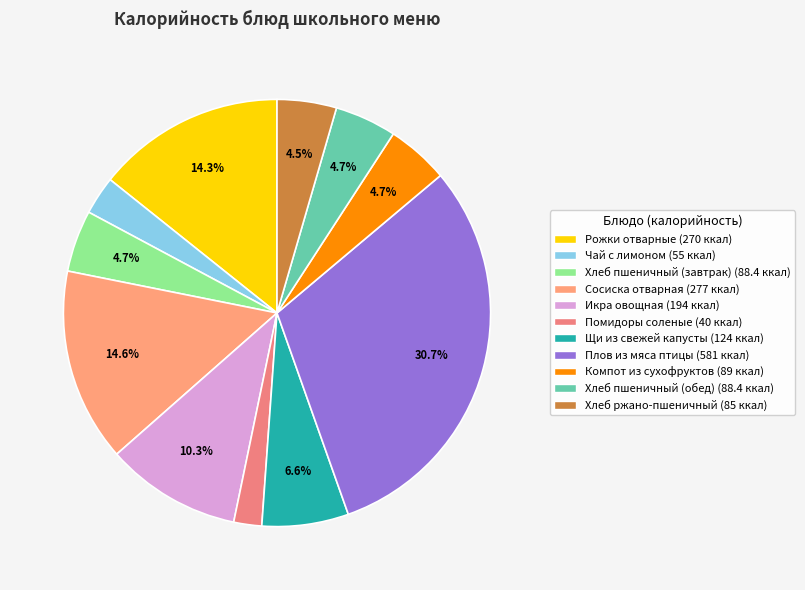

How many slices are in this pie chart?

11